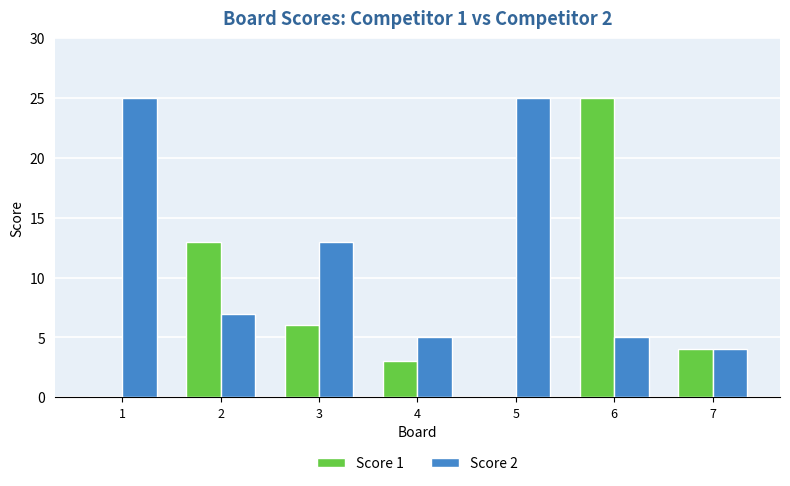

Which series has the largest total across all categories?

Score 2